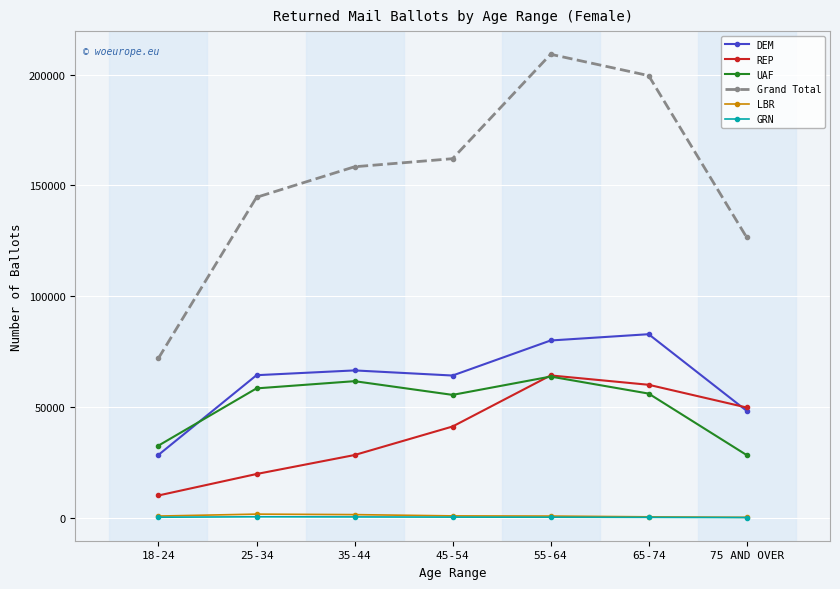

Is the value of UAF at 18-24 greater than the value of LBR at 75 AND OVER?

Yes